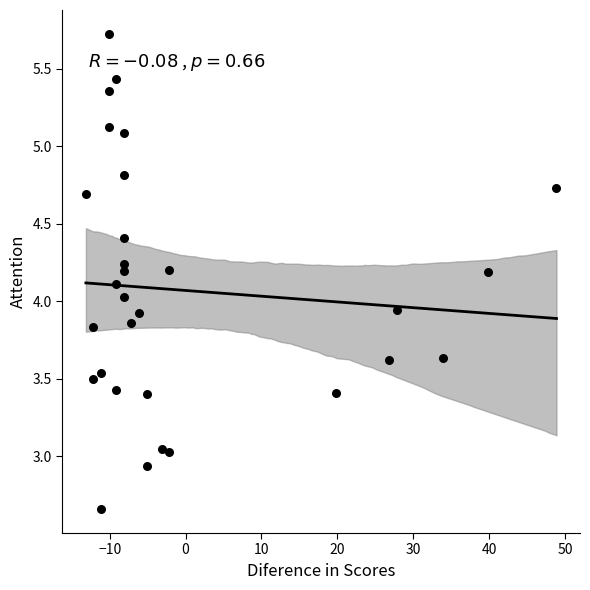

What is the range of X values (max minus min)?

62.0